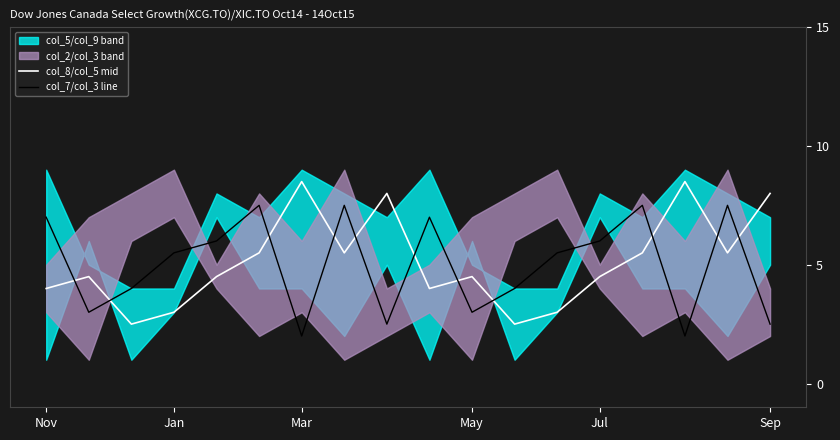

What is the difference between the highest and lowest values at 15?

6.5